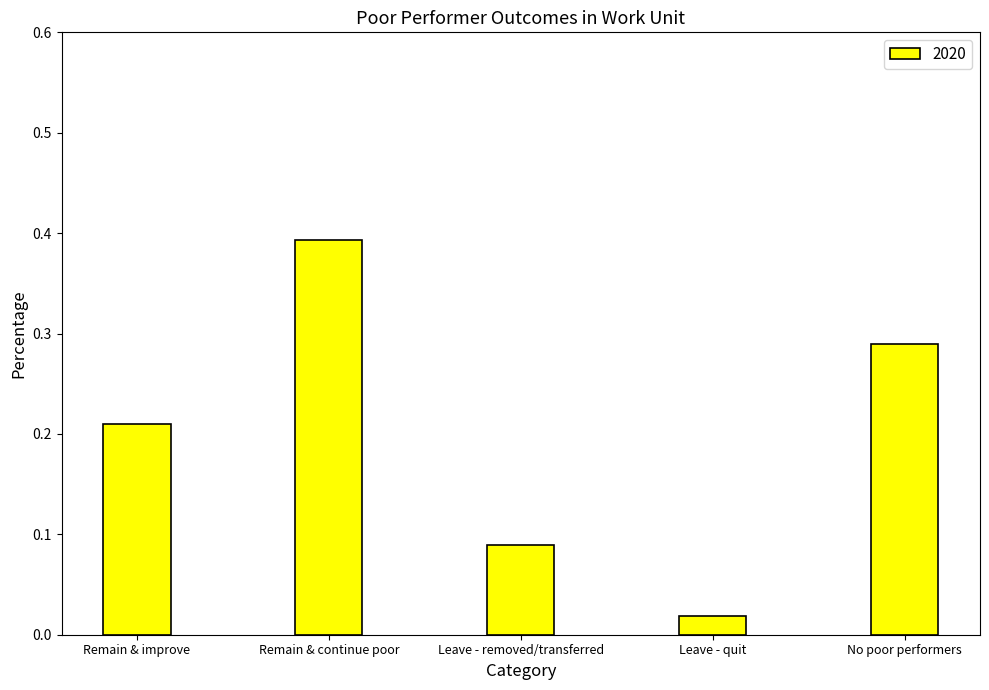

Which category has the highest value across all series?

Remain & continue poor